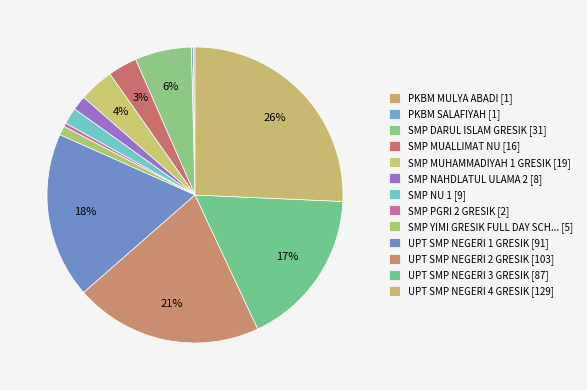

Which category has the smallest portion of the pie?

PKBM MULYA ABADI